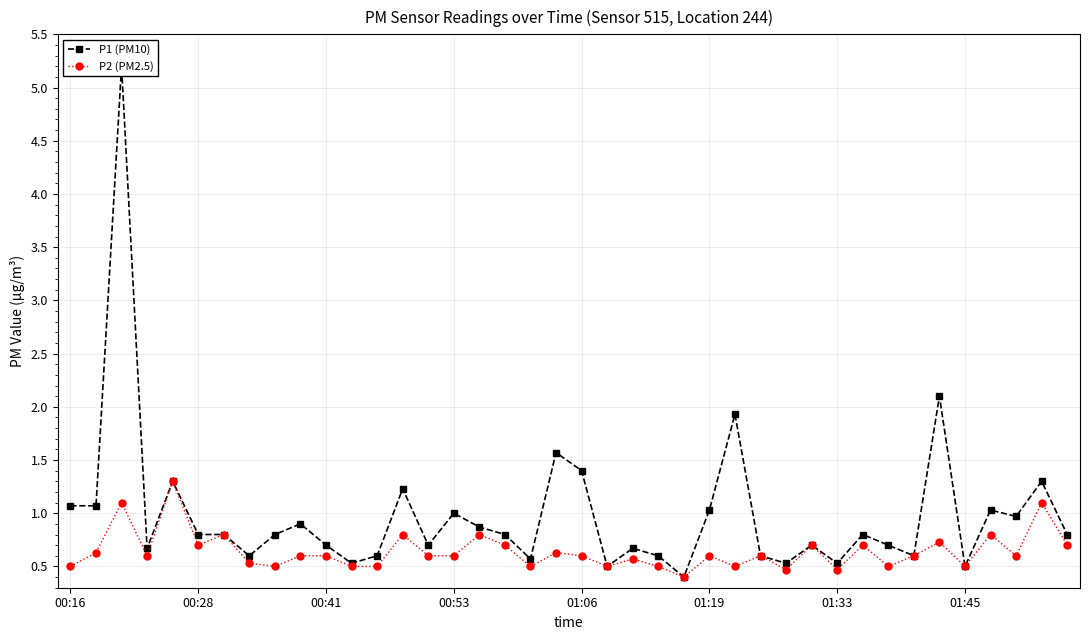

True or false: P2 (PM2.5) has more than 2 points higher than both neighbors.

True